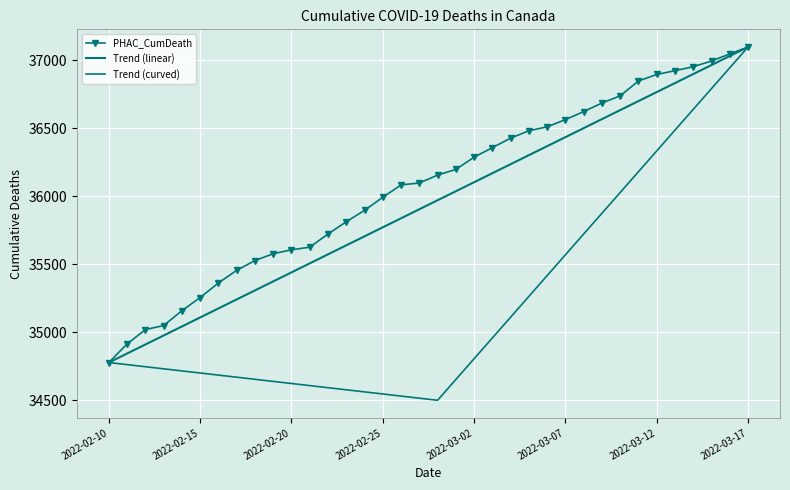

Is it true that the value at 2022-02-15 is 35257?

True